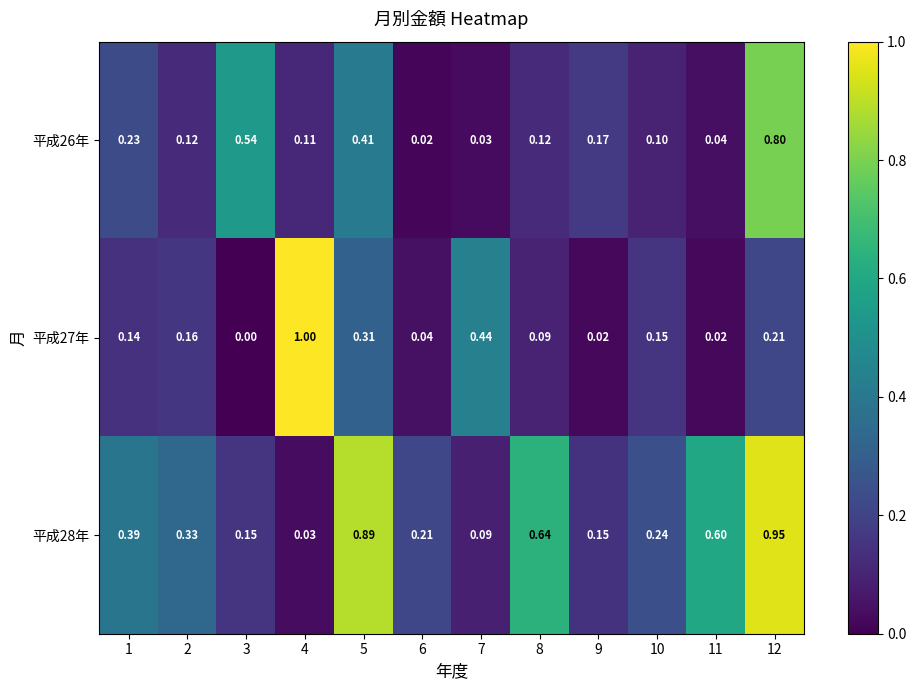

Which label corresponds to the smallest value in the chart?

3